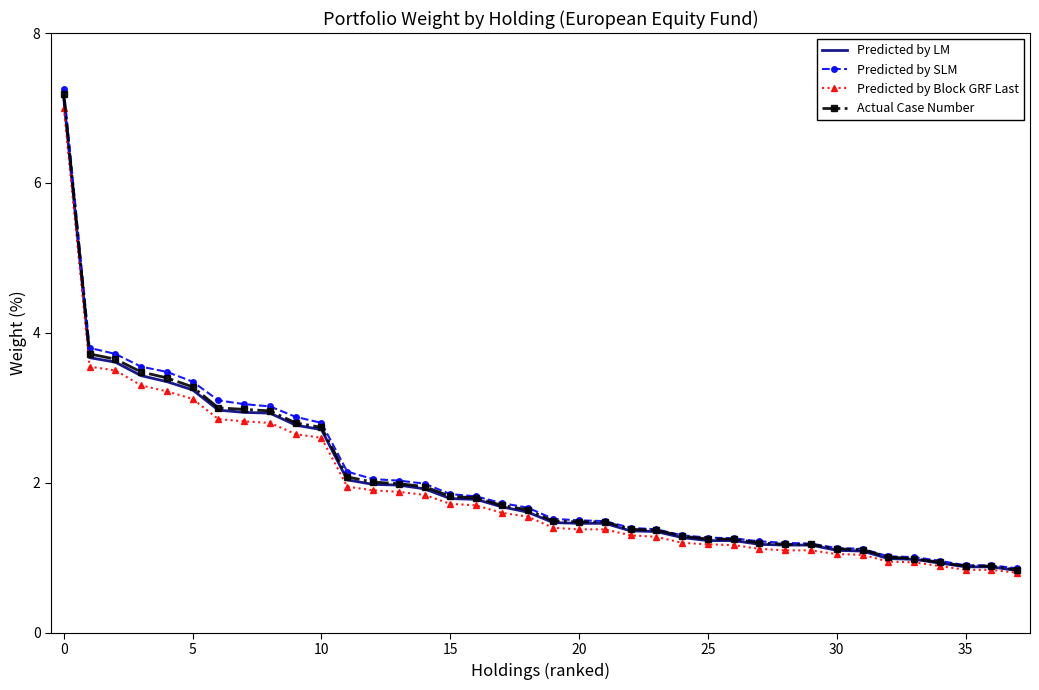

Which series has the widest spread of values?

Predicted by SLM